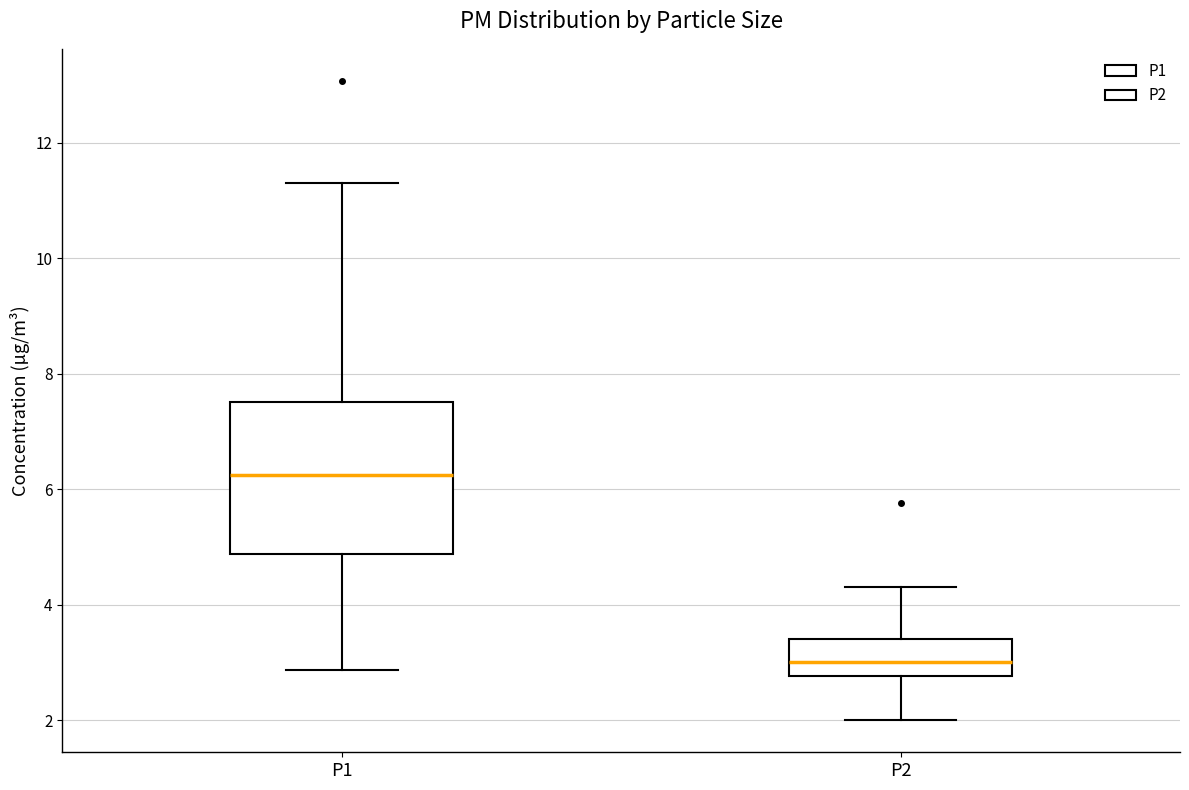

Reading left to right, read every box against the y-axis: the position of its median line, the range the box covers, and the ends of its whiskers. The values are not printed on the chart, so give them approximately, as read against the axis.

P1: median 6.2, box 4.8 to 7.6, whiskers 2.8 to 11.4
P2: median 3.0, box 2.8 to 3.4, whiskers 2.0 to 4.4